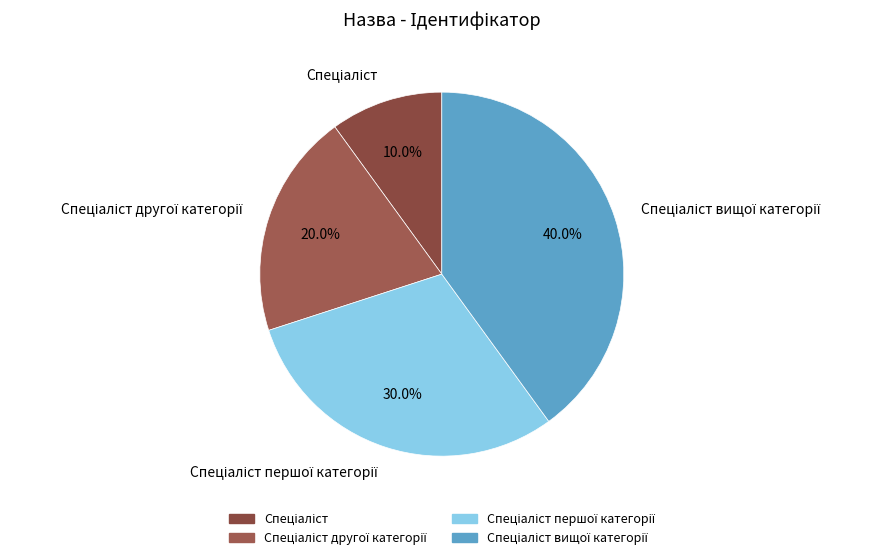

Is there any slice that represents more than half of the pie?

No